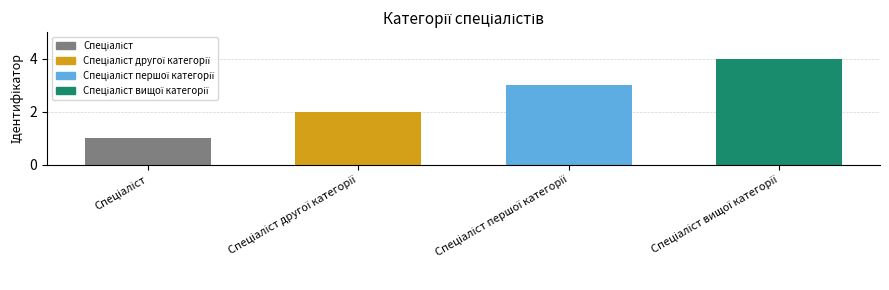

What is the sum of all values?

10